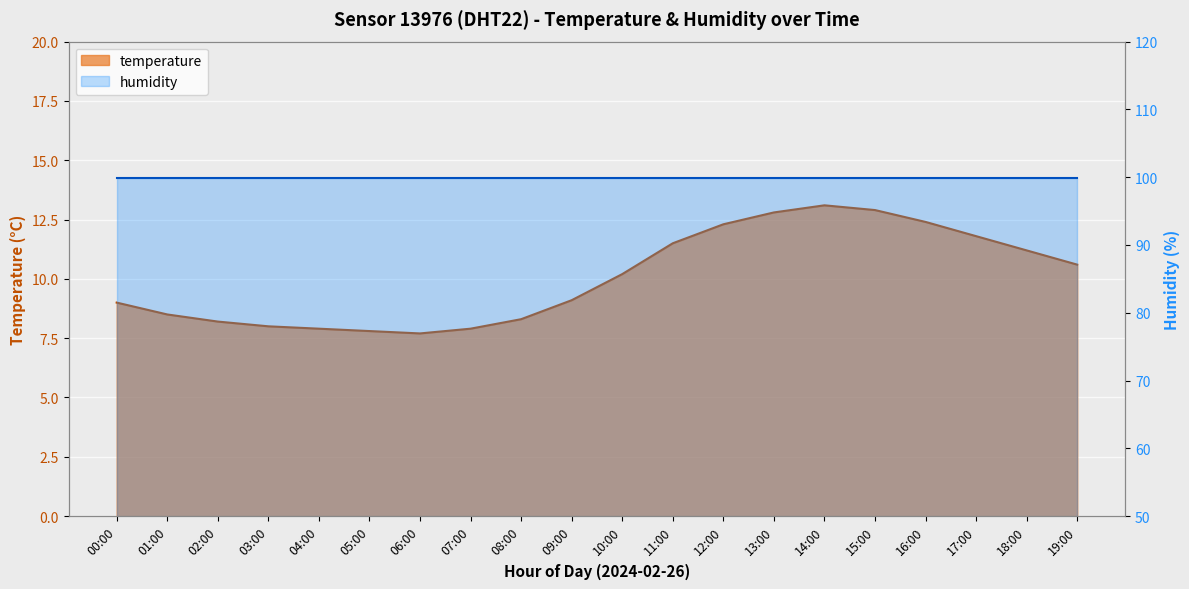

What is the maximum value shown in the chart?

13.1